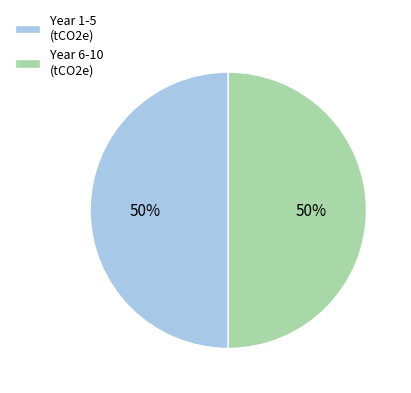

Is it true that Year 1-5 (tCO2e) is 50% of the pie?

True